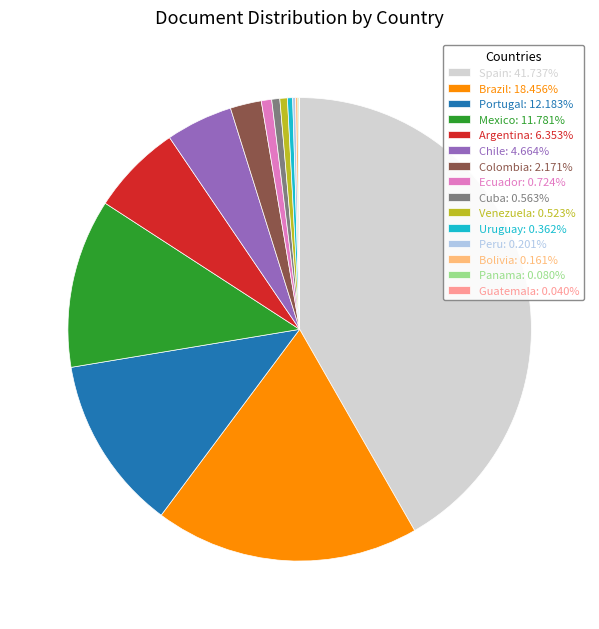

Does any single category account for the majority?

No